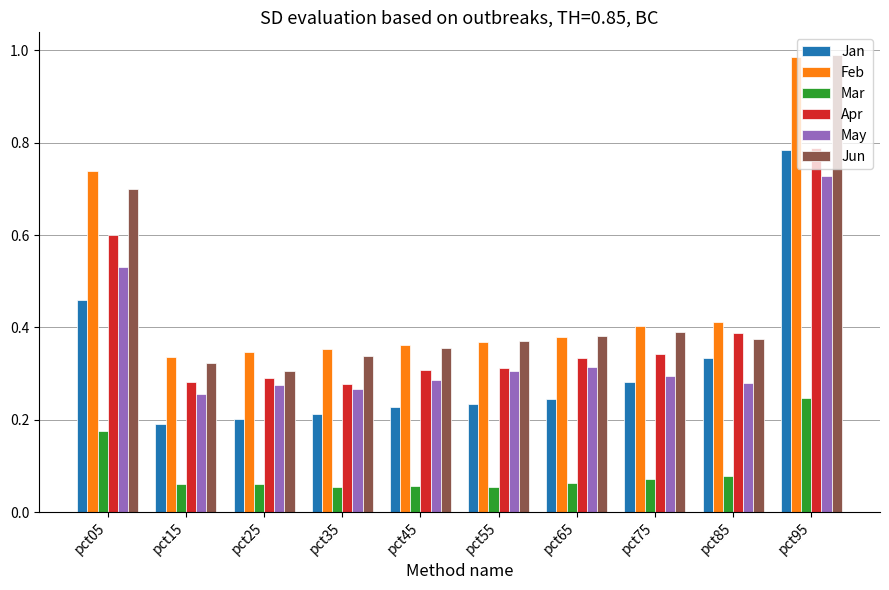

Between pct05 and pct85, which series saw the biggest shift?

Feb